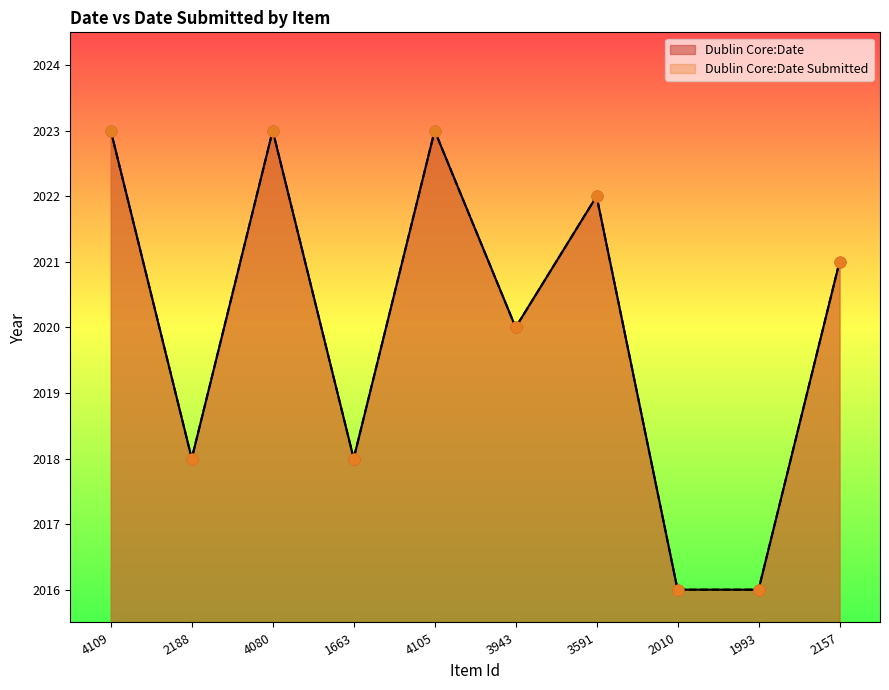

At which category is the sum across all series the highest?

4109